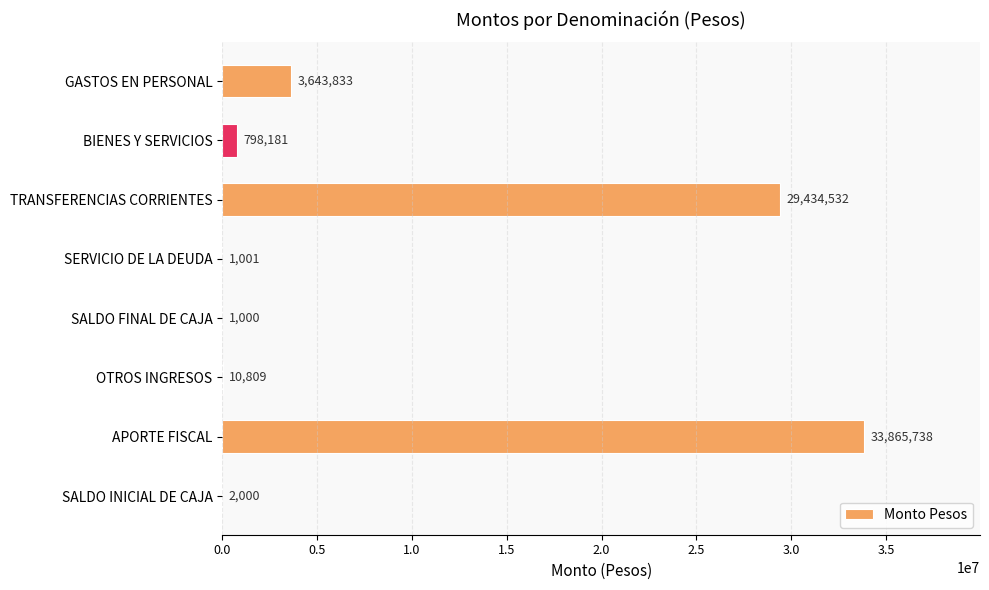

Approximately how many times larger is the value at BIENES Y SERVICIOS compared to SERVICIO DE LA DEUDA?

797.4